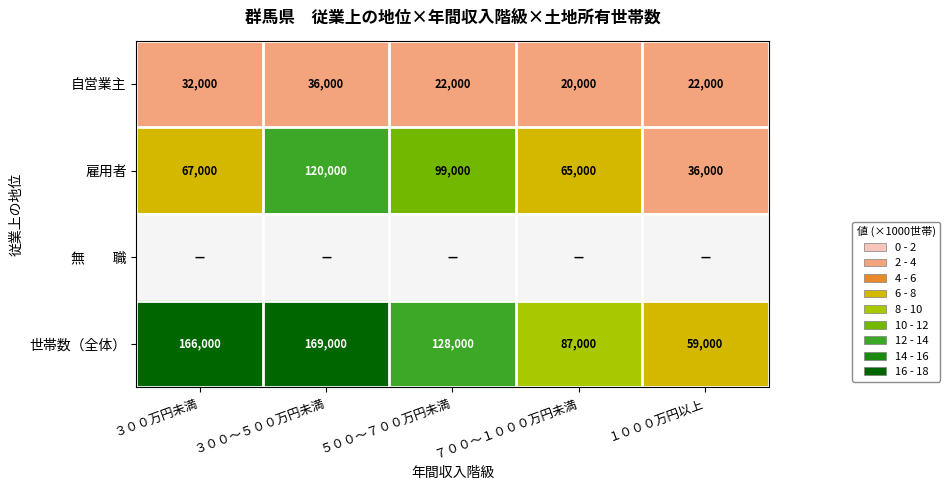

How many values in the 世帯数（全体） series are below 128000?

2